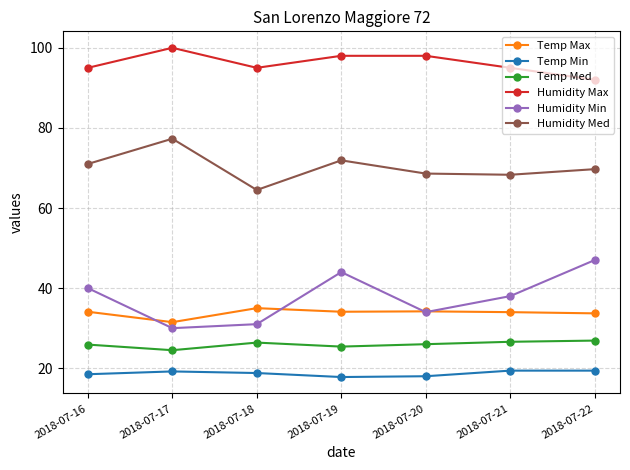

Is this an area chart (filled region under the line)?

No